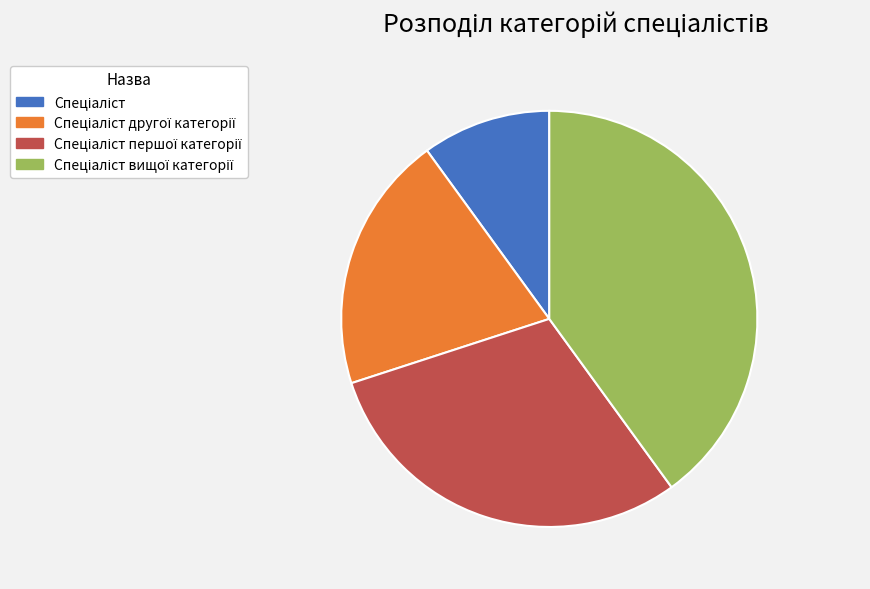

Is there a majority slice in this chart?

No